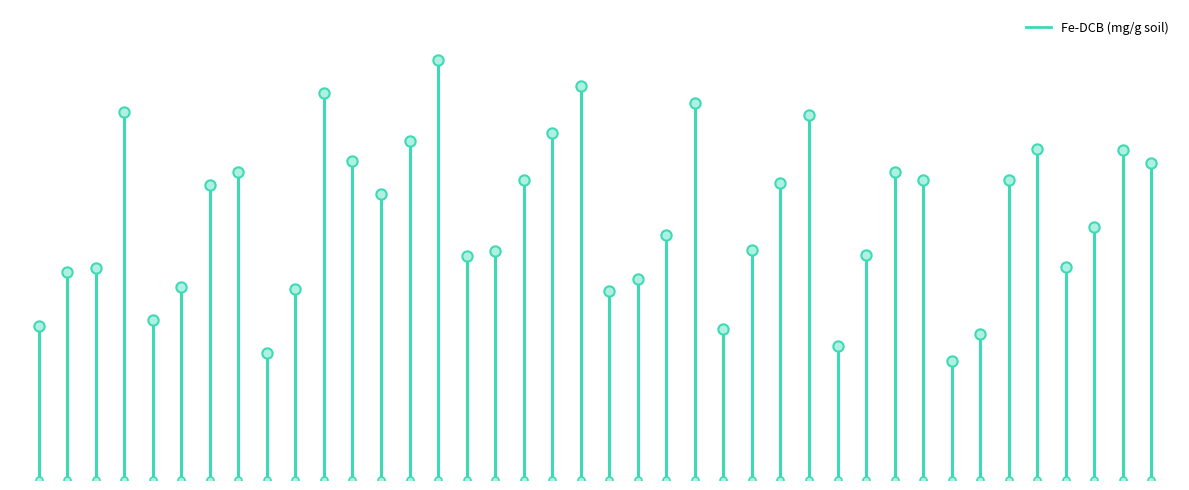

Between 6-1 and 1-1, which is larger?

6-1